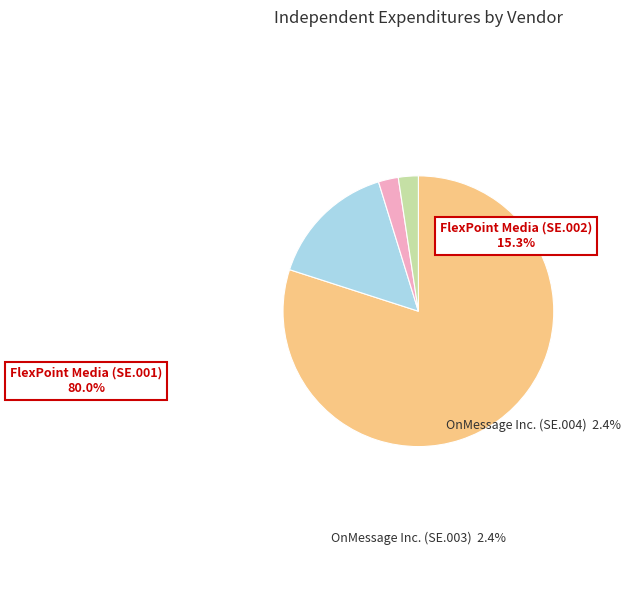

Count the number of slices in the pie.

4